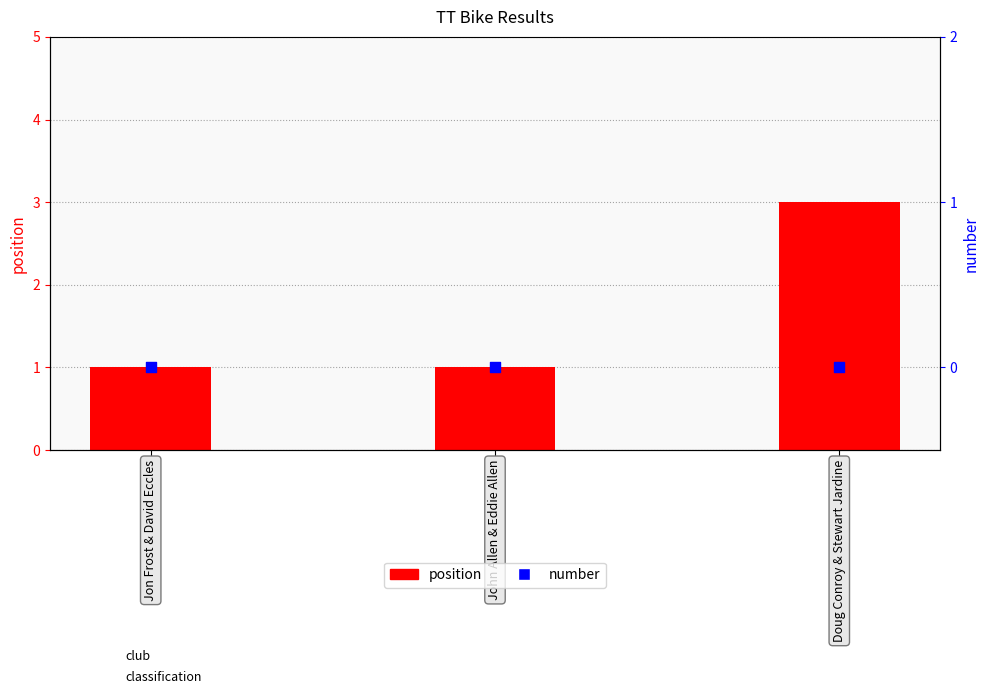

What is the total value across all series at Jon Frost & David Eccles?

1